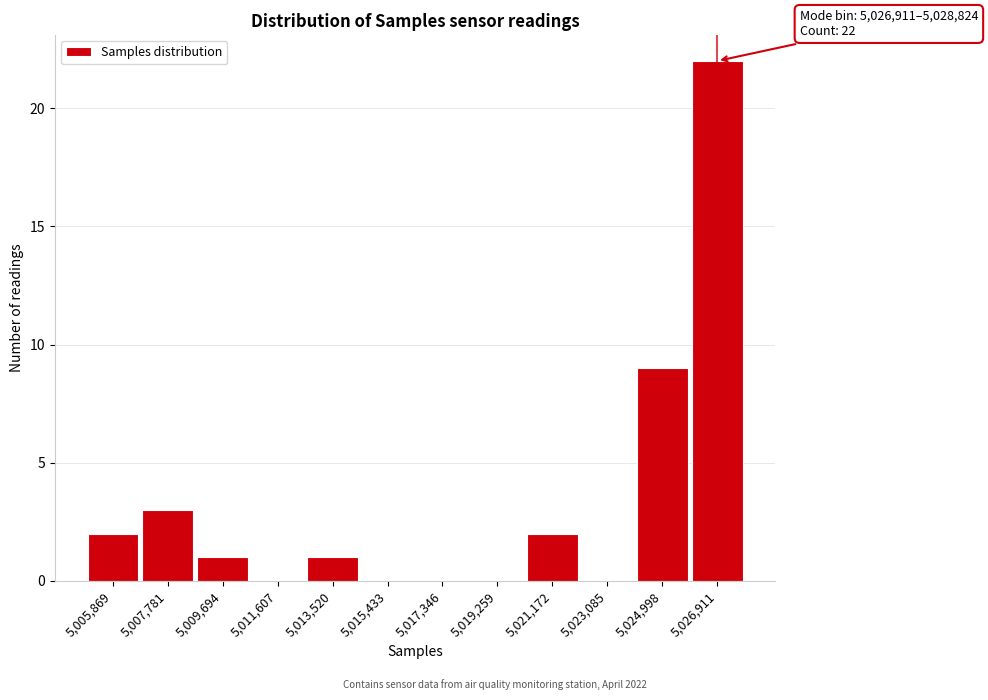

Reading left to right, list all the values displayed in this chart.

5,005,869=2	5,007,781=3	5,009,694=1	5,011,607=0	5,013,520=1	5,015,433=0	5,017,346=0	5,019,259=0	5,021,172=2	5,023,085=0	5,024,998=9	5,026,911=22